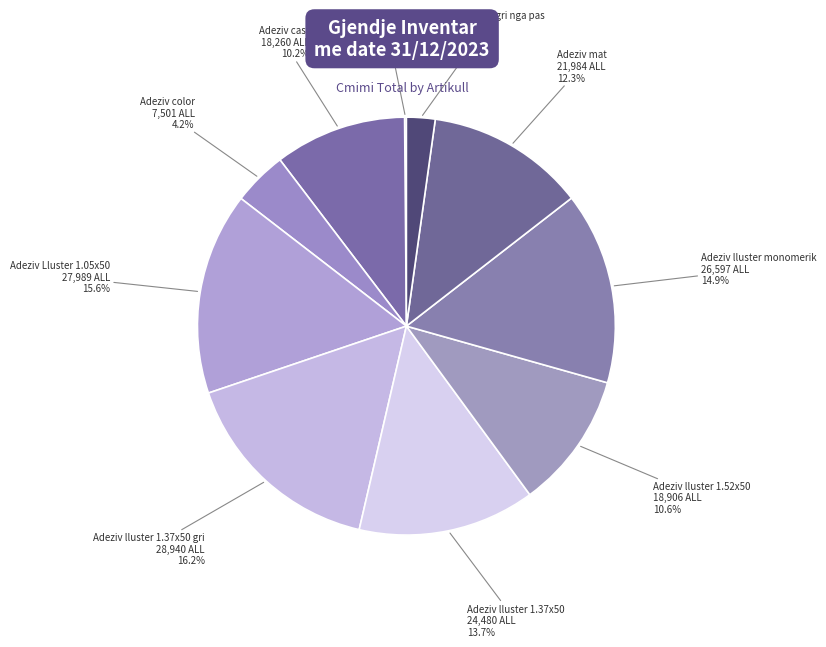

To the nearest percent, what is the difference between the largest and smallest slice percentages?

16%